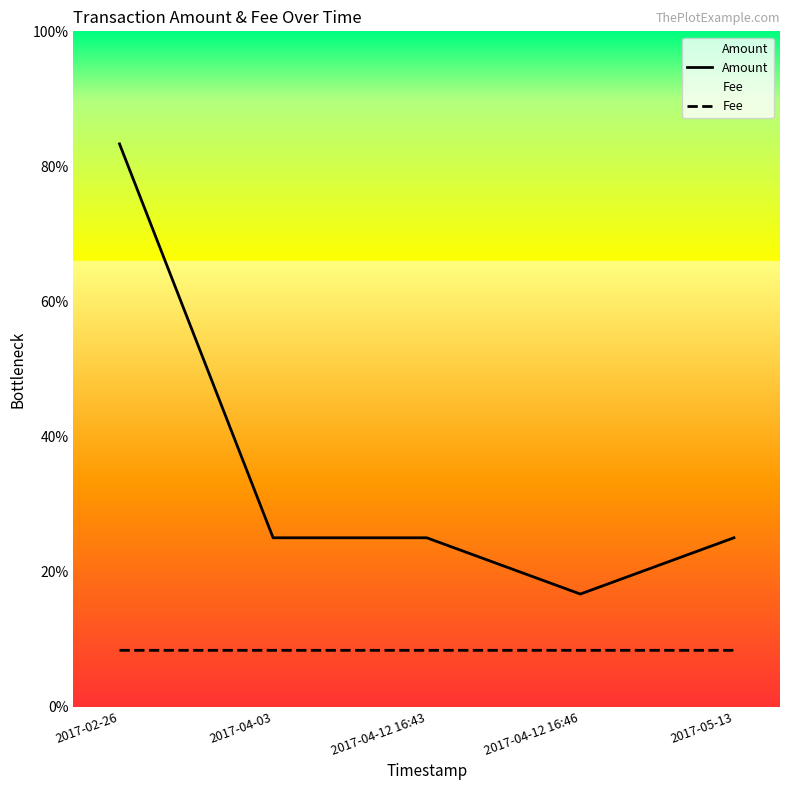

At 2017-05-13, list the series in order from largest to smallest.

Amount, Fee